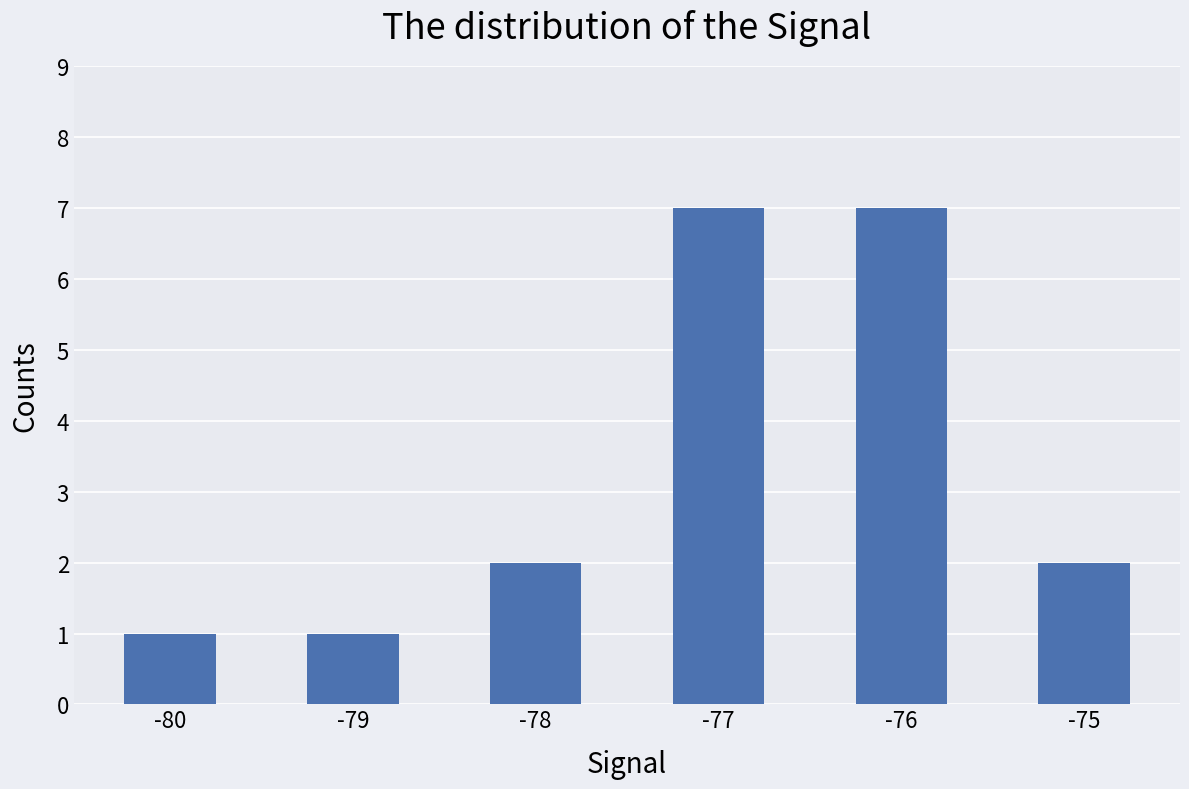

How many categories are shown in the chart?

6